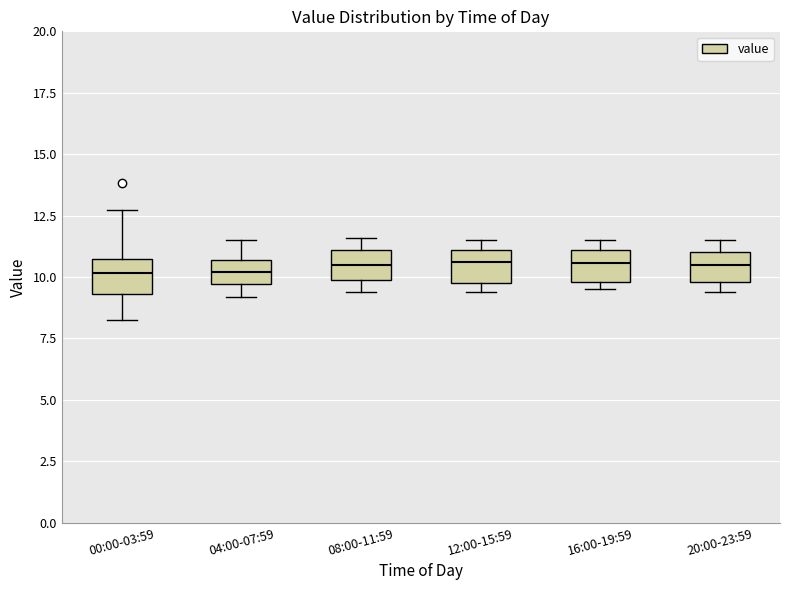

Reading left to right, read every box against the y-axis: the position of its median line, the range the box covers, and the ends of its whiskers. The values are not printed on the chart, so give them approximately, as read against the axis.

00:00-03:59: median 10.0, box 9.5 to 10.5, whiskers 8.5 to 12.5
04:00-07:59: median 10.0, box 9.5 to 10.5, whiskers 9.0 to 11.5
08:00-11:59: median 10.5, box 10.0 to 11.0, whiskers 9.5 to 11.5
12:00-15:59: median 10.5, box 10.0 to 11.0, whiskers 9.5 to 11.5
16:00-19:59: median 10.5, box 10.0 to 11.0, whiskers 9.5 to 11.5
20:00-23:59: median 10.5, box 10.0 to 11.0, whiskers 9.5 to 11.5